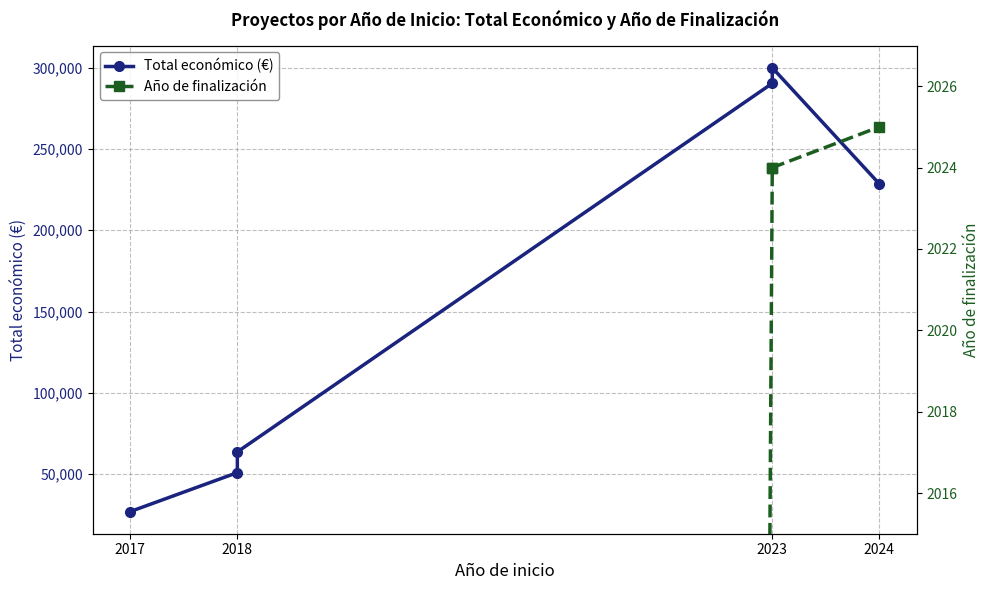

True or false: Total económico (€) has a value of 50929 at 2018.

True